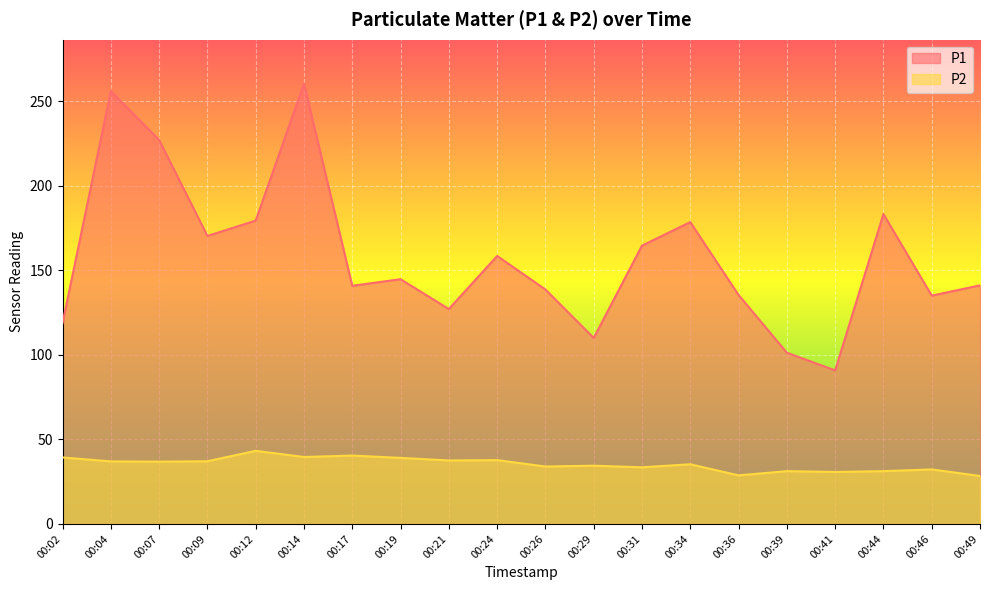

How many data points does each series have?

20